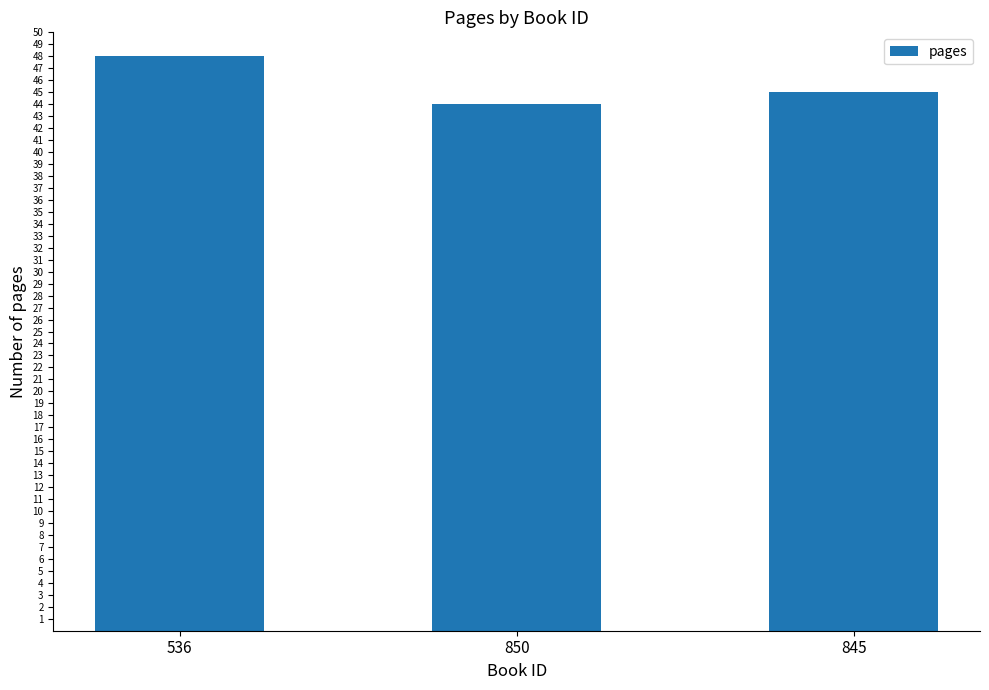

Is it true that the value at 845 is 45?

True